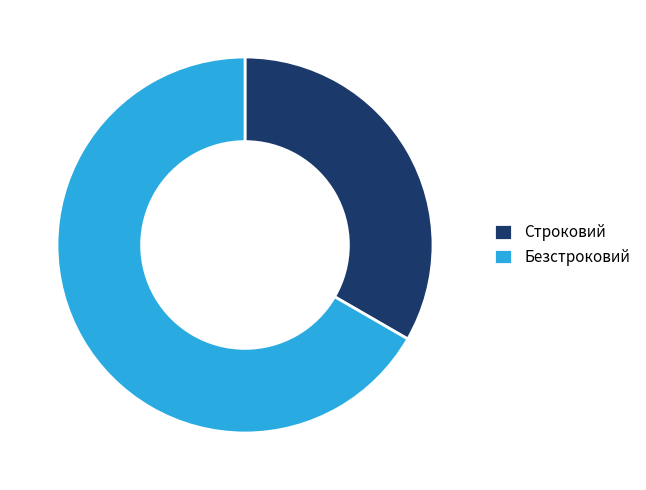

Which category has the smallest portion of the pie?

Строковий